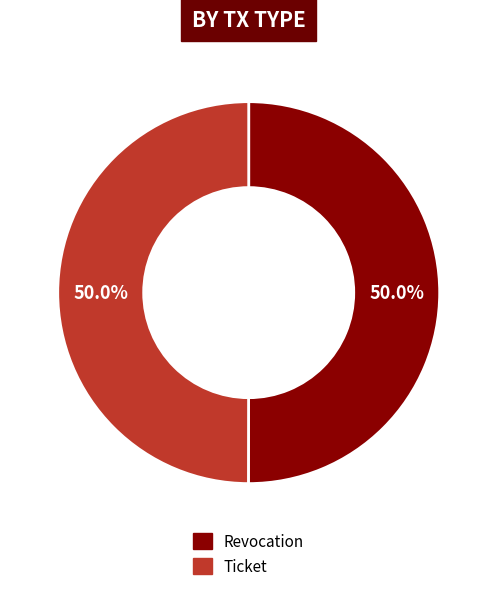

What portion of the pie excludes Ticket?

50.0%